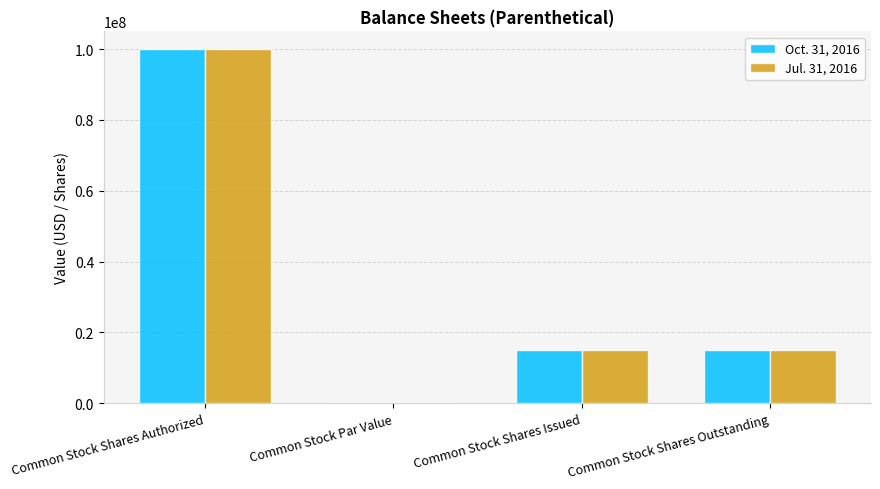

How many distinct data groups are displayed?

2